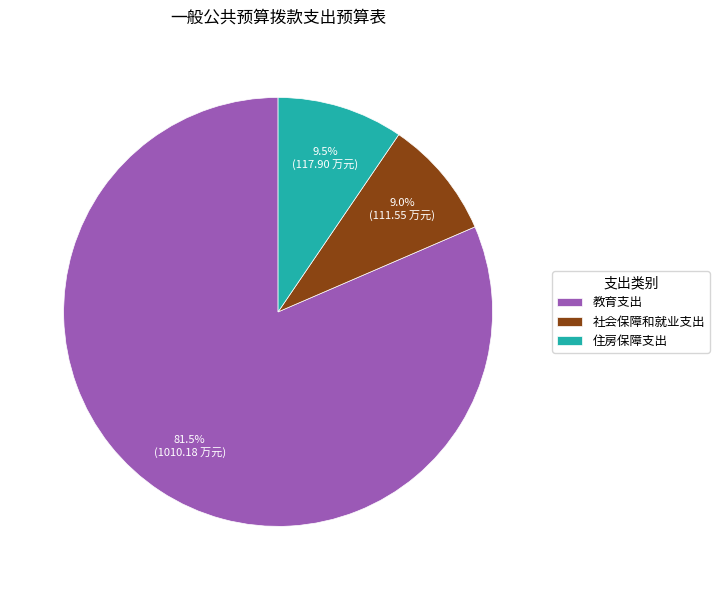

Which slice is the smallest?

社会保障和就业支出